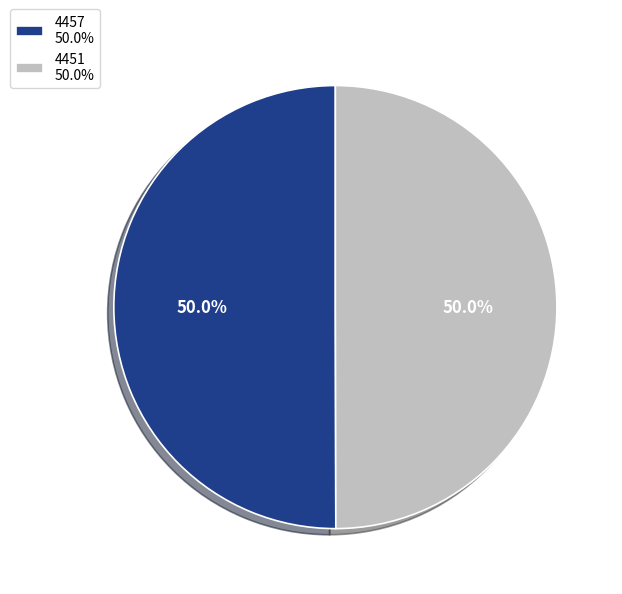

How many slices are in this pie chart?

2